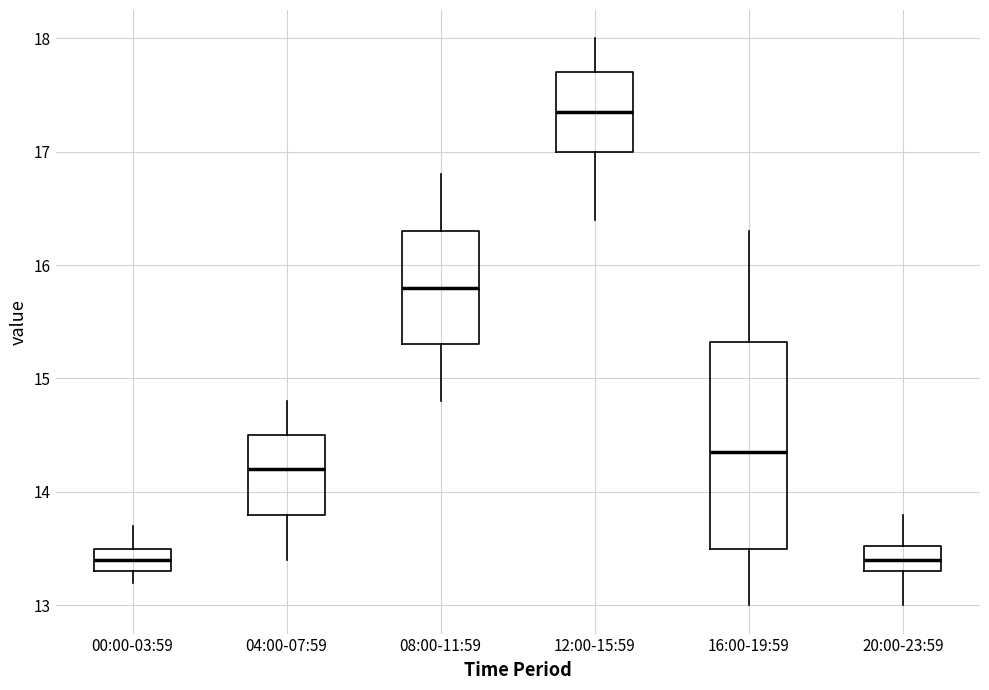

Where is the lower edge of the box for 20:00-23:59 on the y-axis? The values are not printed on the chart, so give them approximately, as read against the axis.

13.3